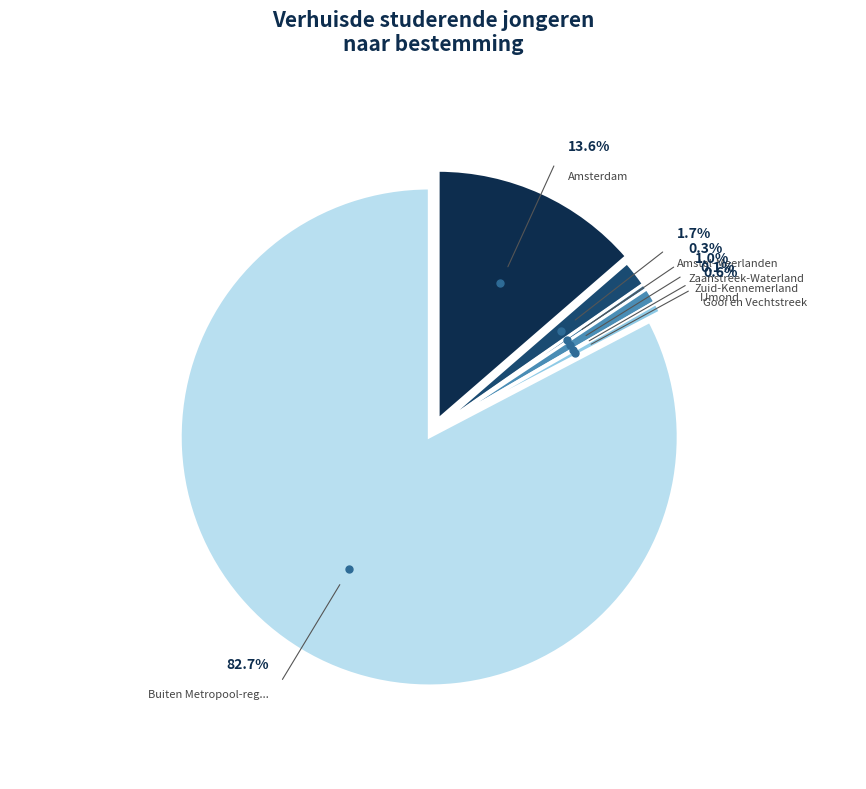

How many slices are in this pie chart?

7